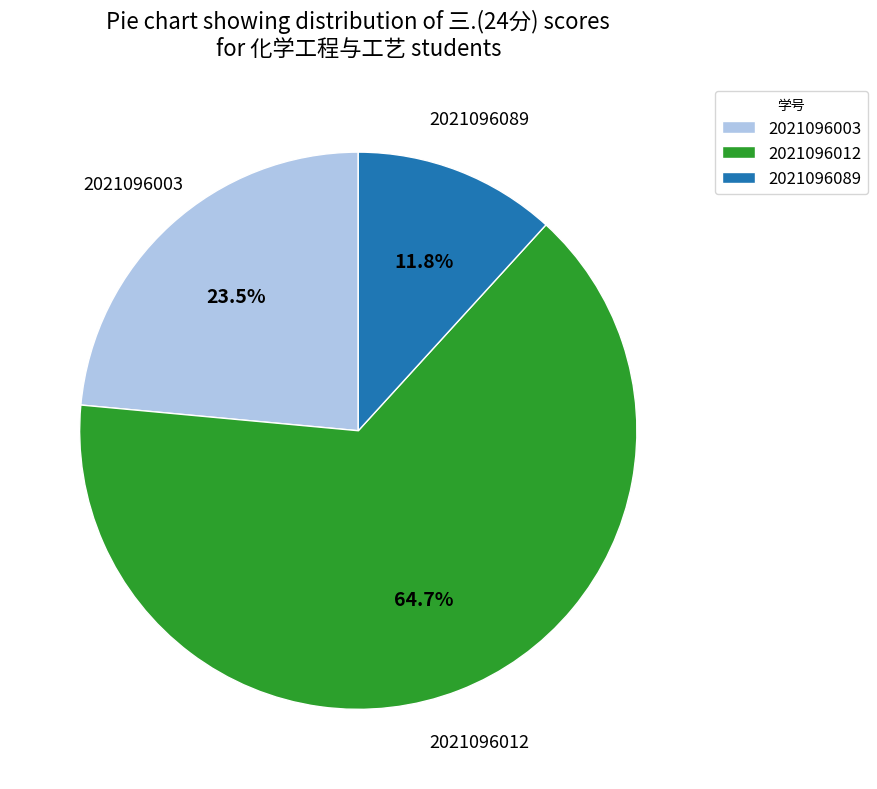

Which slice represents more than half of the pie?

2021096012